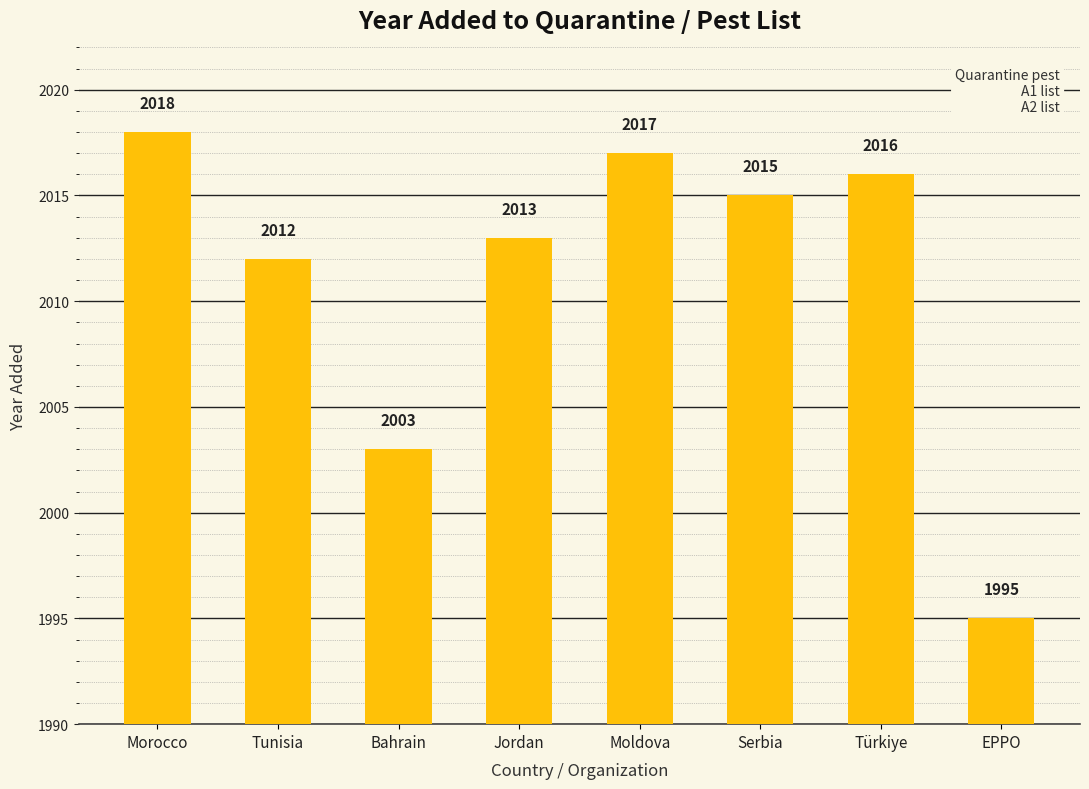

List the labels in order of value, smallest first.

EPPO, Bahrain, Tunisia, Jordan, Serbia, Türkiye, Moldova, Morocco